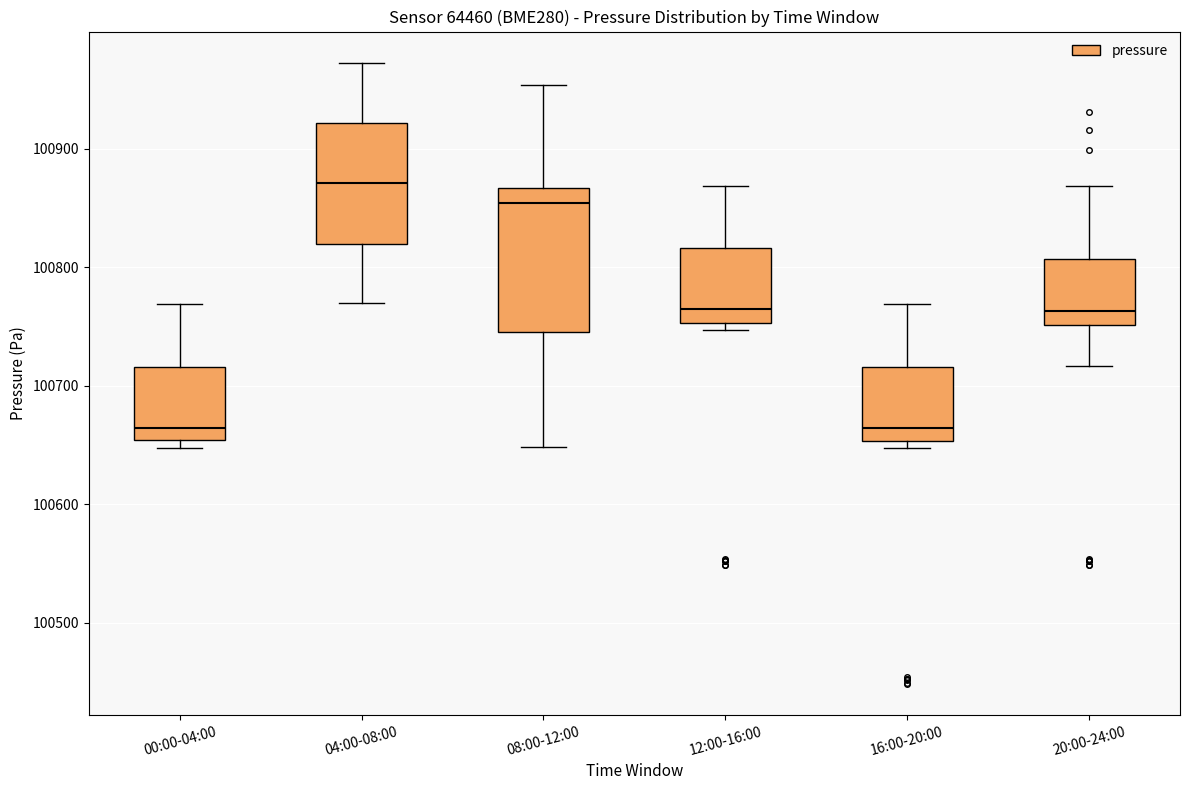

Which box is the tallest, from its lower edge to its upper edge?

08:00-12:00